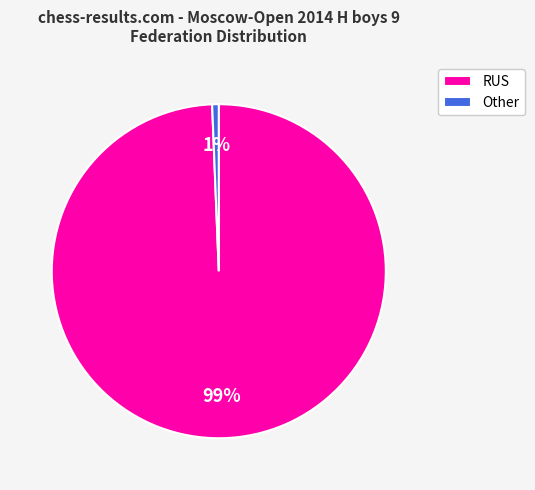

Between Other and RUS, which is larger?

RUS